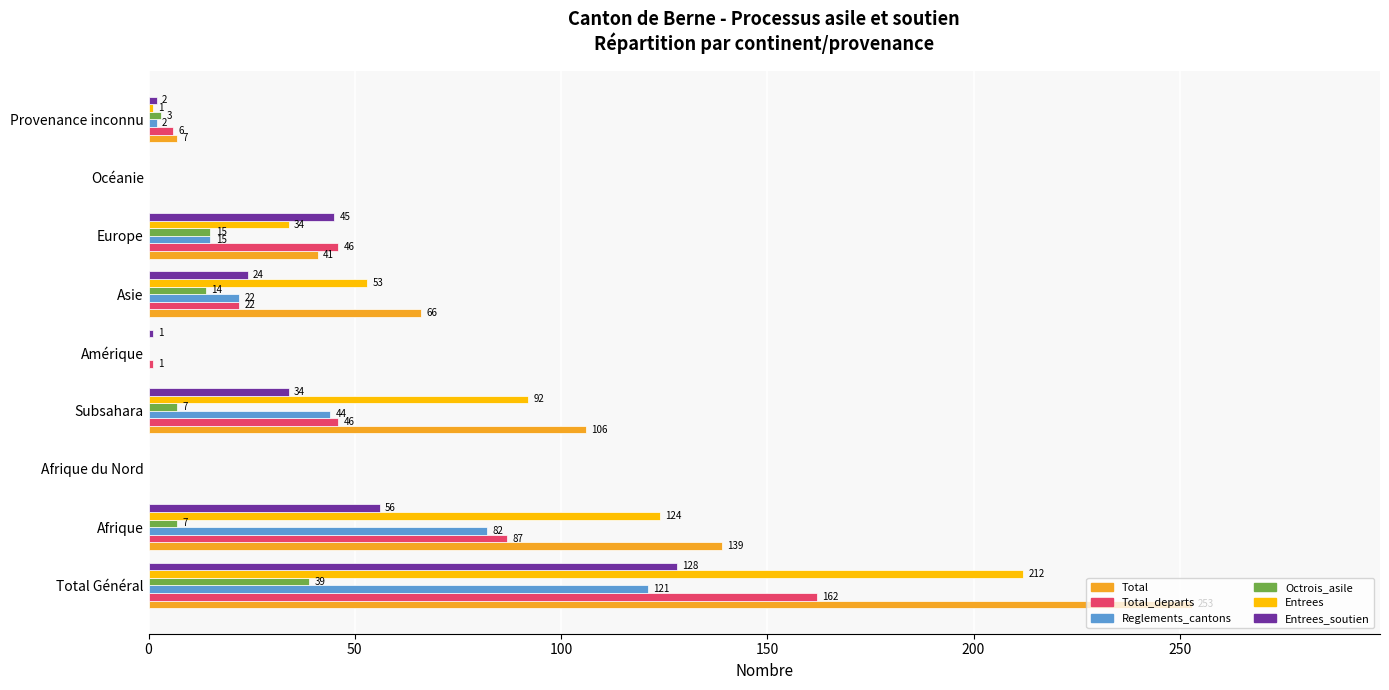

Which series changed the most between Subsahara and Europe?

Total